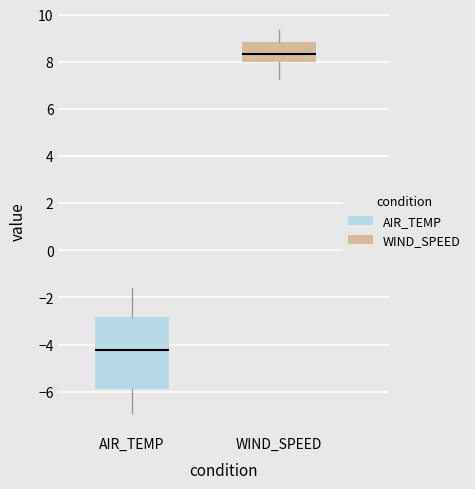

Reading left to right, read every box against the y-axis: the position of its median line, the range the box covers, and the ends of its whiskers. The values are not printed on the chart, so give them approximately, as read against the axis.

AIR_TEMP: median -4.2, box -5.8 to -2.8, whiskers -6.8 to -1.6
WIND_SPEED: median 8.4, box 8.0 to 8.8, whiskers 7.2 to 9.4